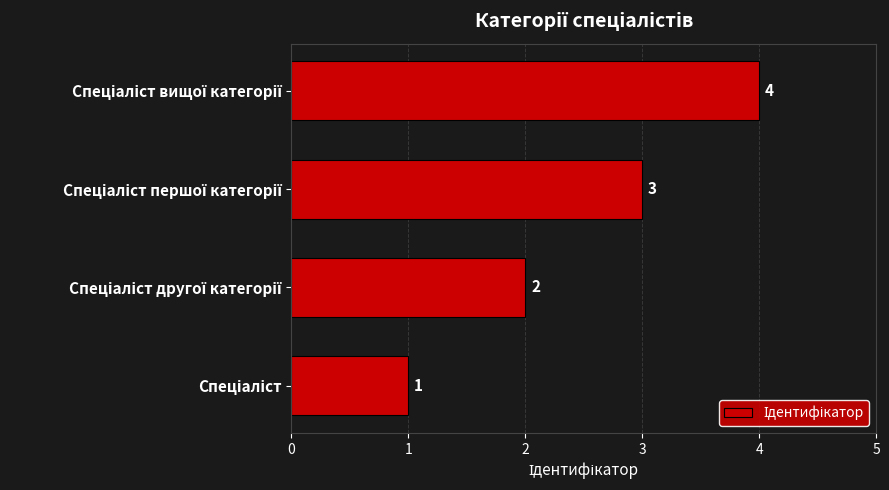

What is the difference between the maximum and minimum values?

3